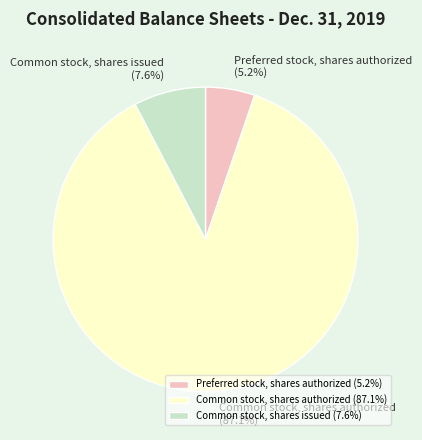

Is the sum of Preferred stock, shares authorized and Common stock, shares authorized greater than half?

Yes